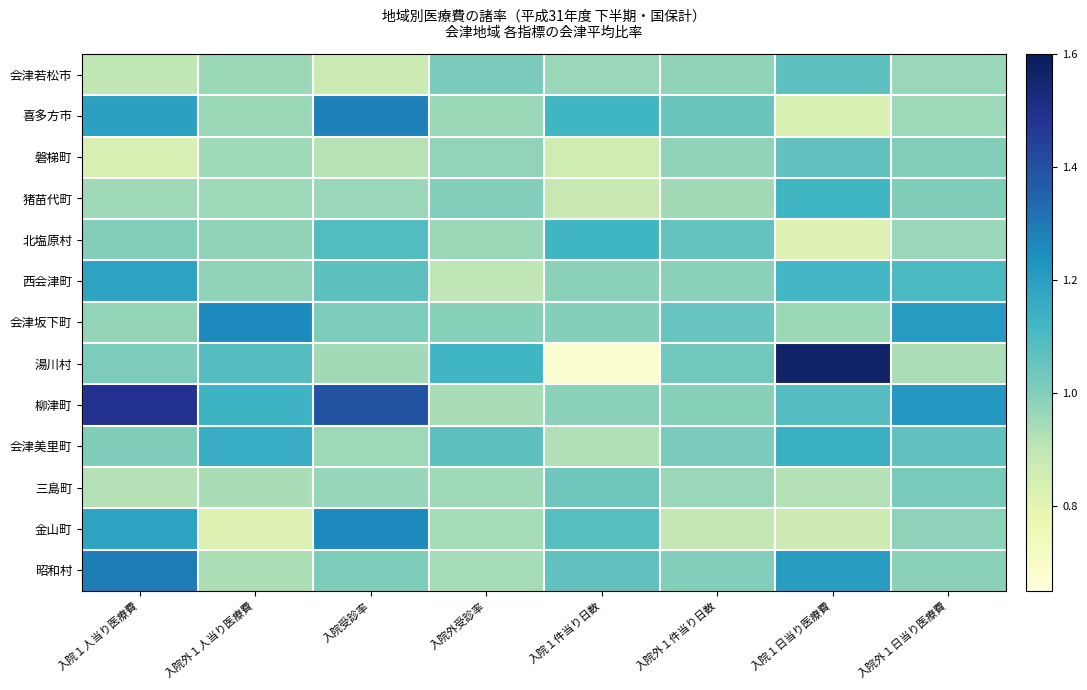

What is the total value across all series at 入院外１日当り医療費?

13.4